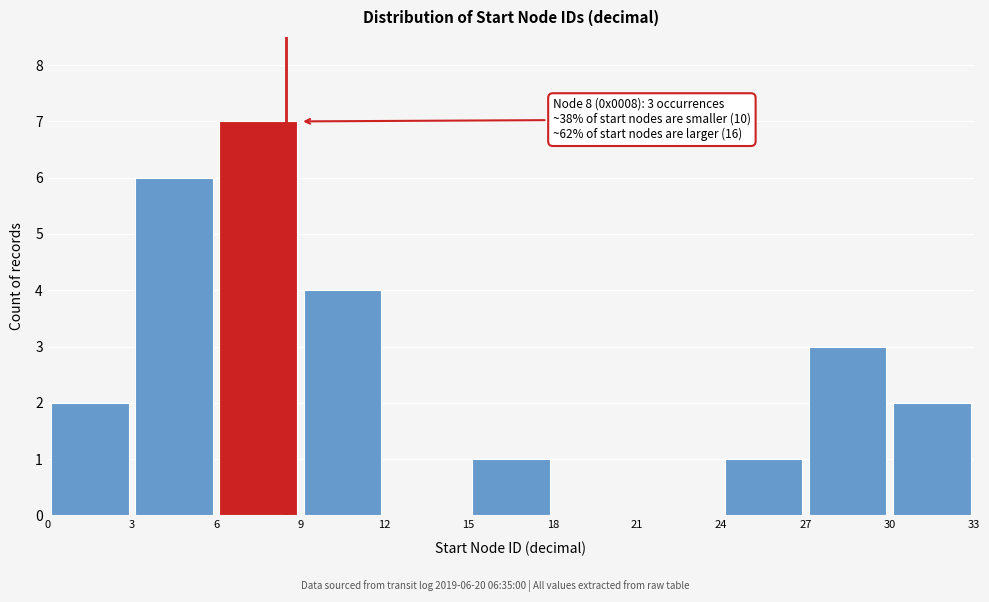

Over which range of the x-axis is the bar tallest?

6 to 9